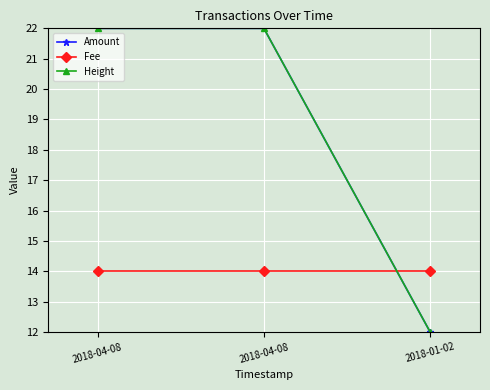

Which series changed the most between 2018-04-08 and 2018-01-02?

Amount